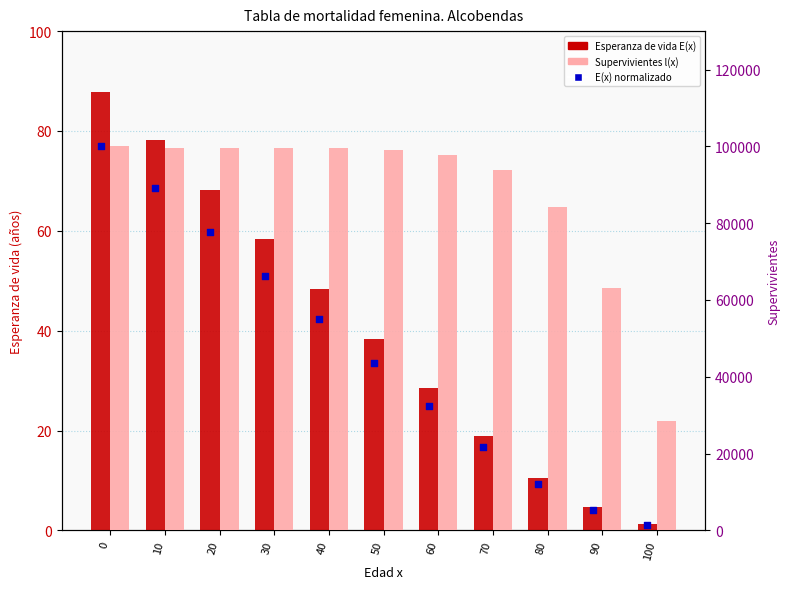

At how many categories does at least one series exceed 59054?

10